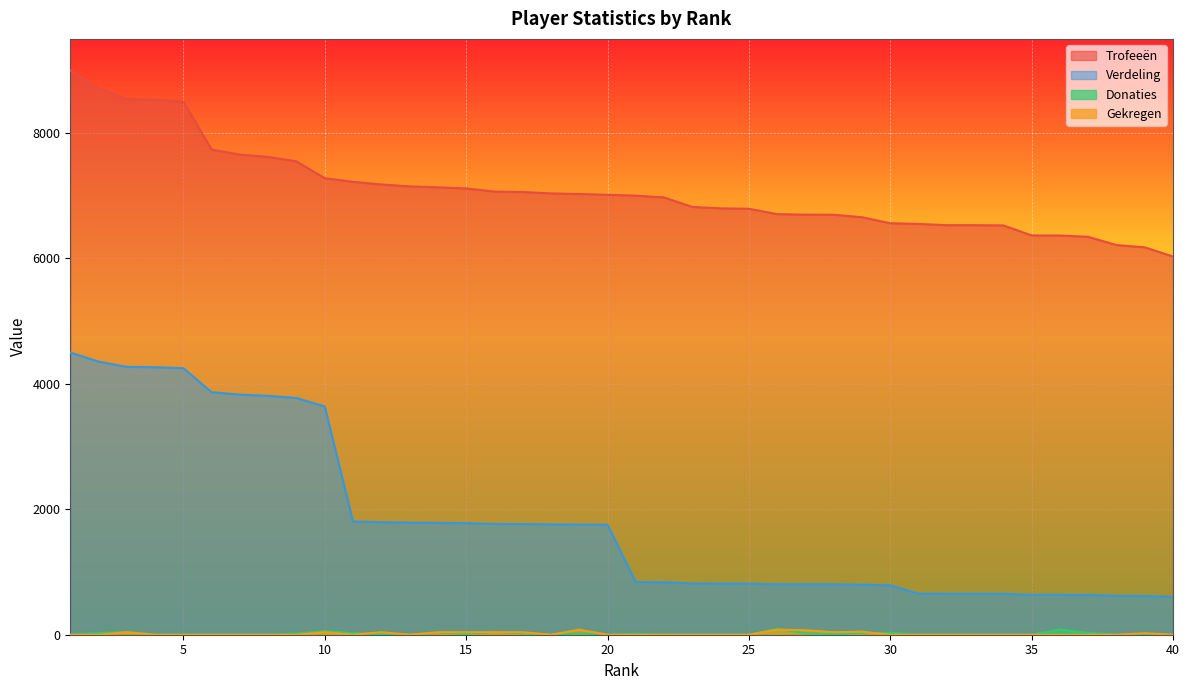

Which series has the largest range (max minus min)?

Verdeling